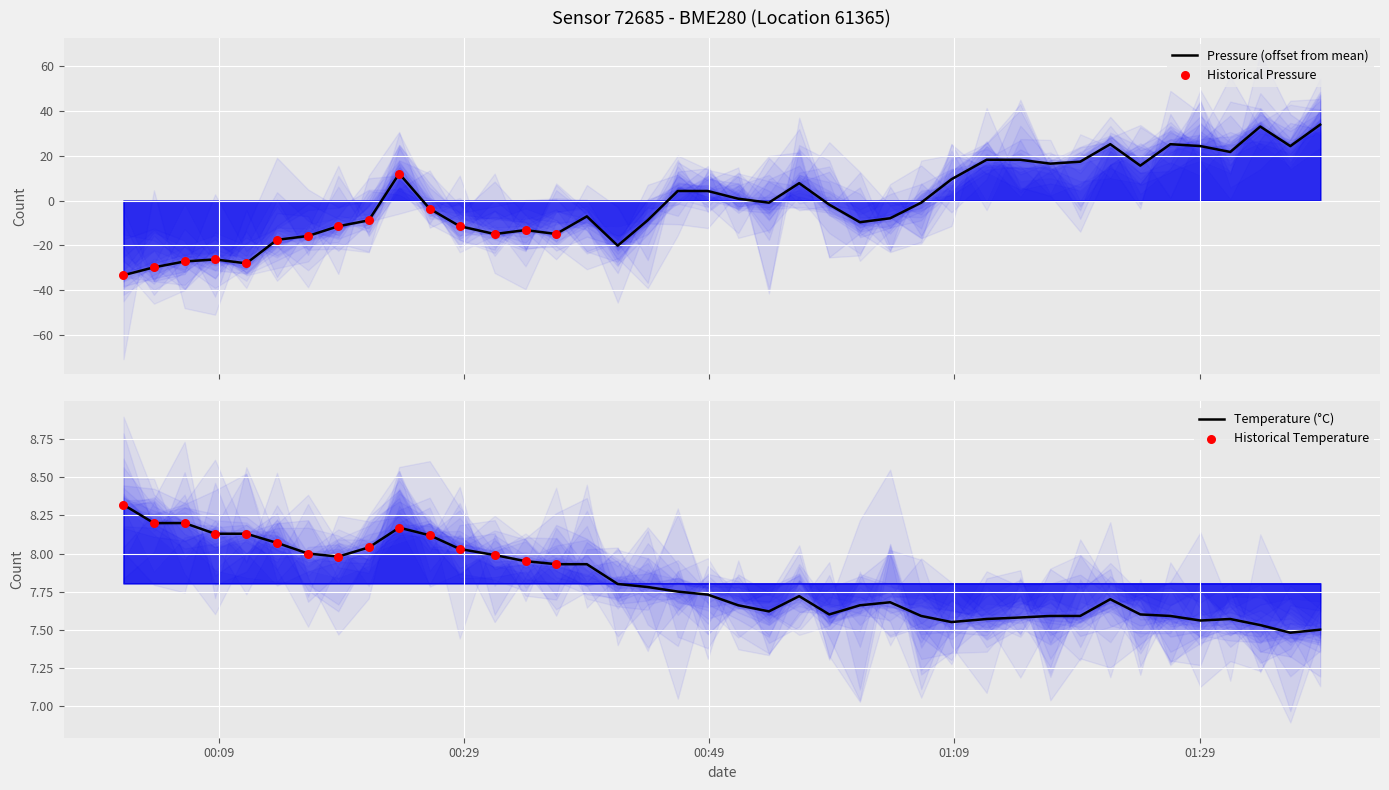

Which series has the largest total across all categories?

temperature